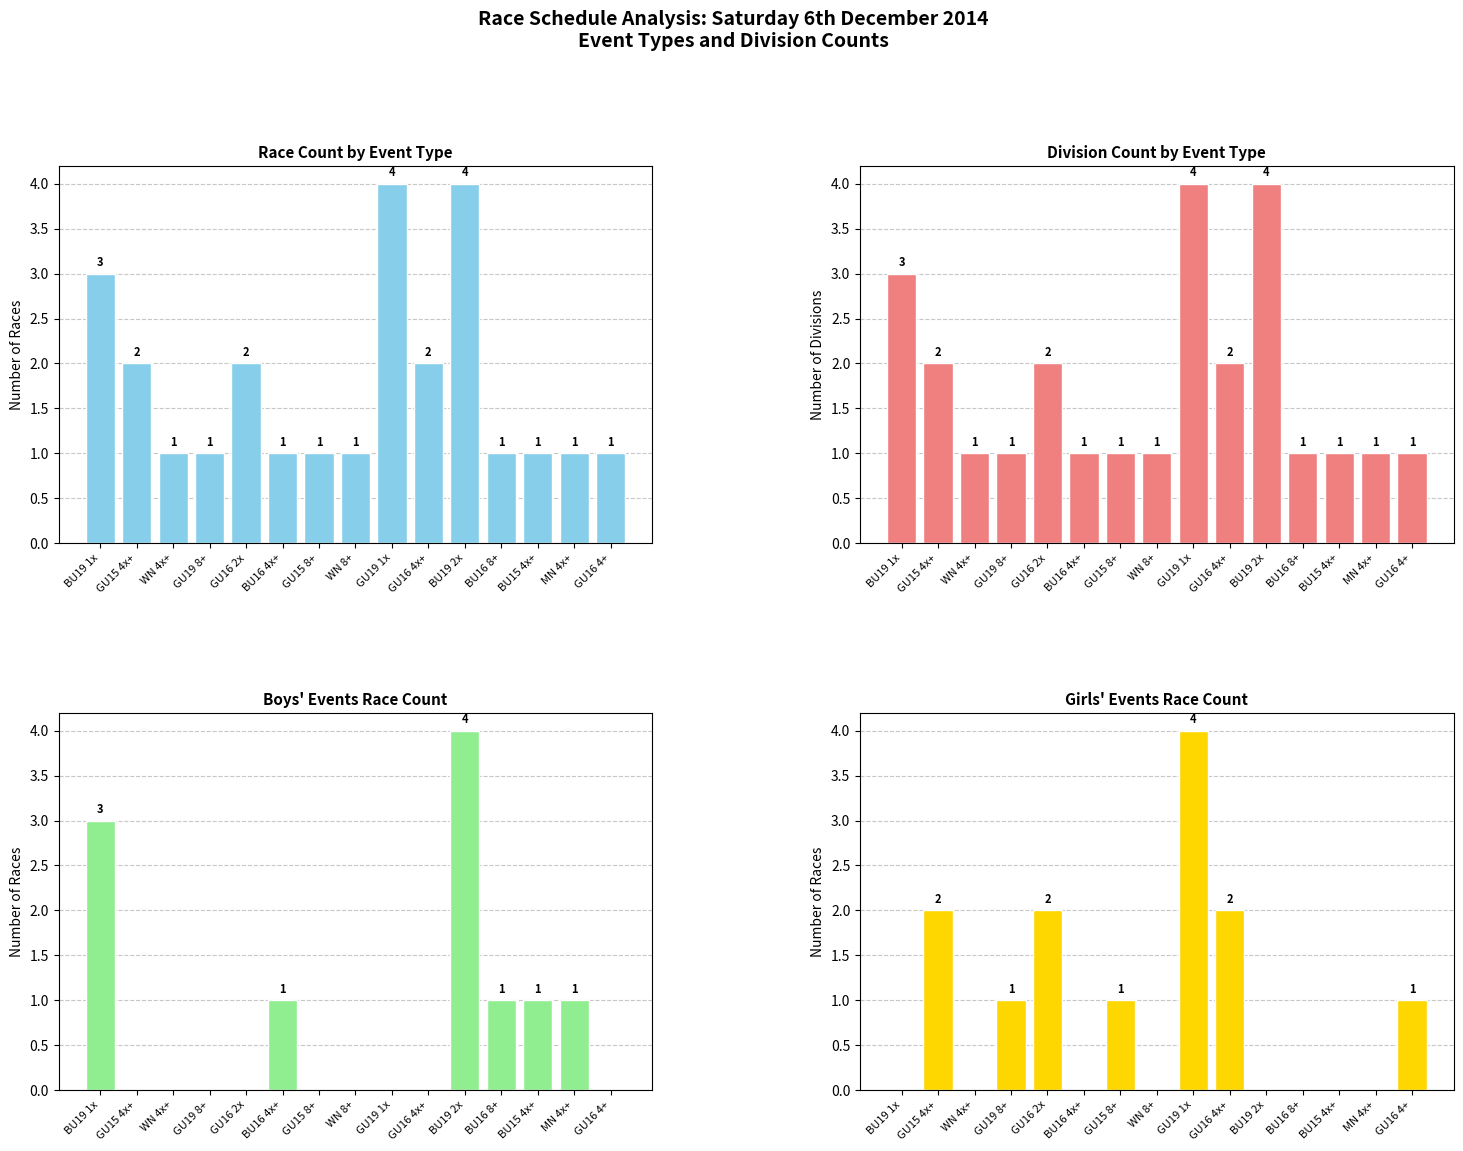

Does the chart contain any negative values?

No